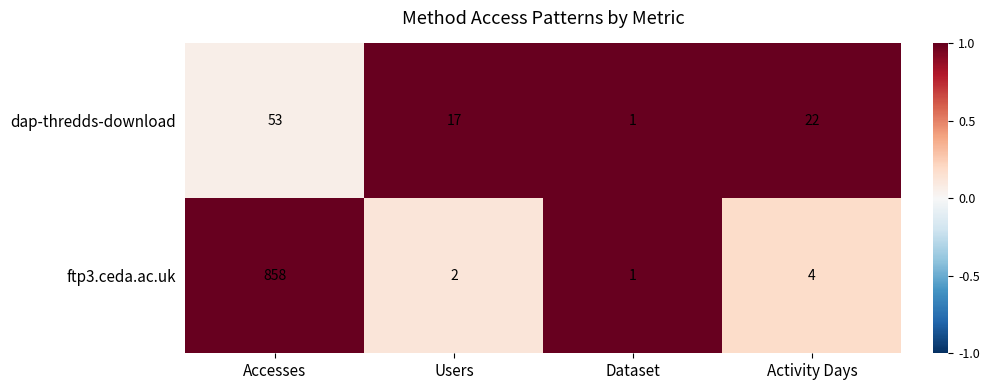

Is it true that dap-thredds-download equals 17 at Users?

True